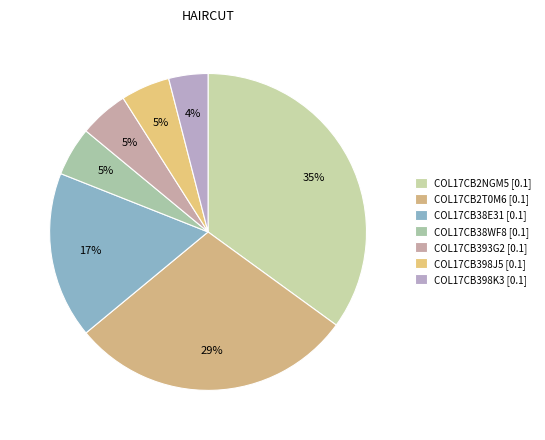

True or false: COL17CB398K3 accounts for 4% of the total.

True